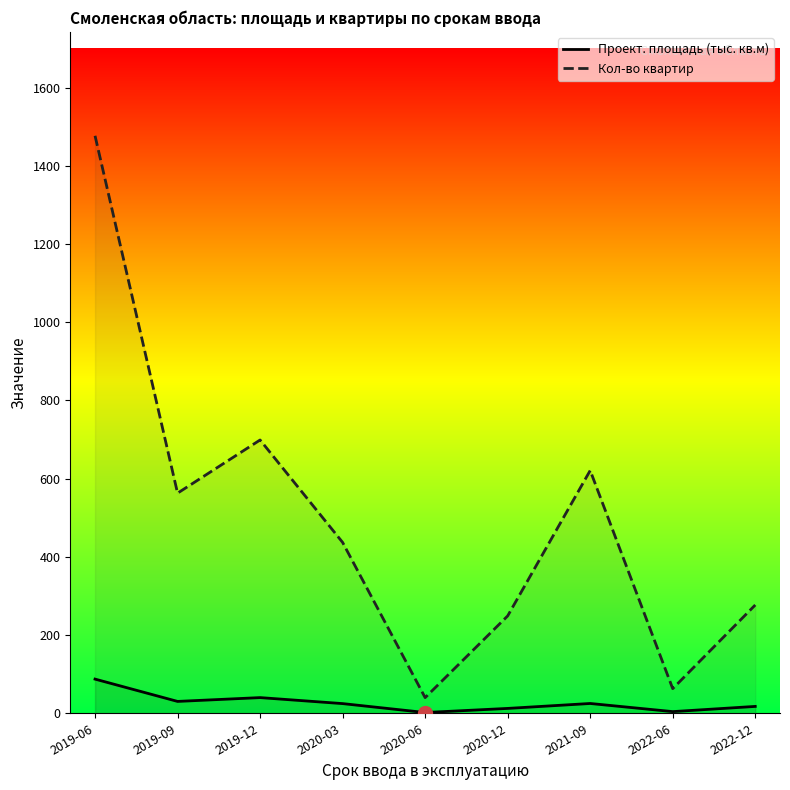

How many data points in Кол-во квартир are less than 437?

4